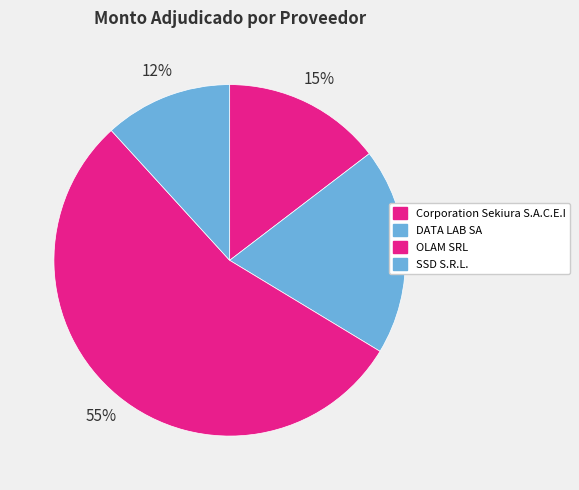

How many slices are in this pie chart?

4